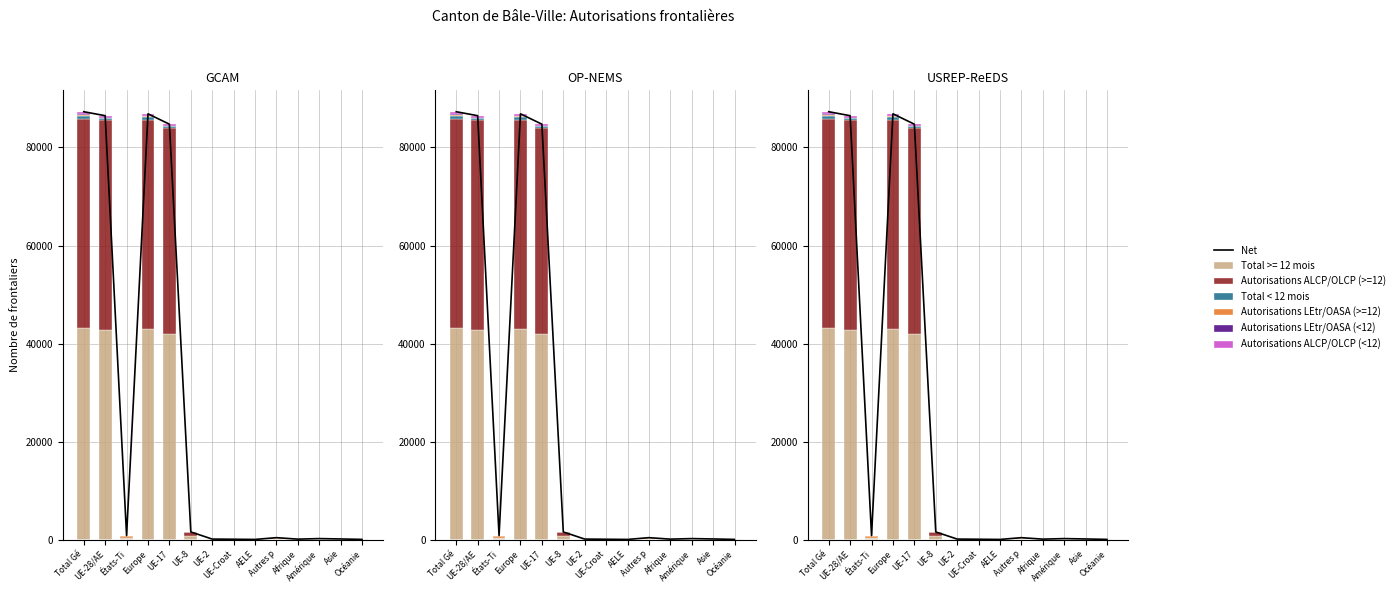

What is the difference between the maximum and minimum values in the Autorisations LEtr/OASA (>=12) series?

309